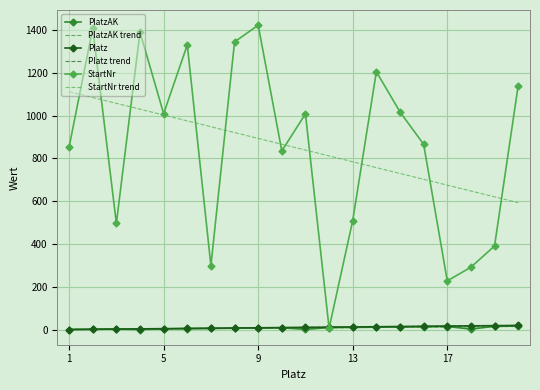

How many lines are shown in the chart?

6